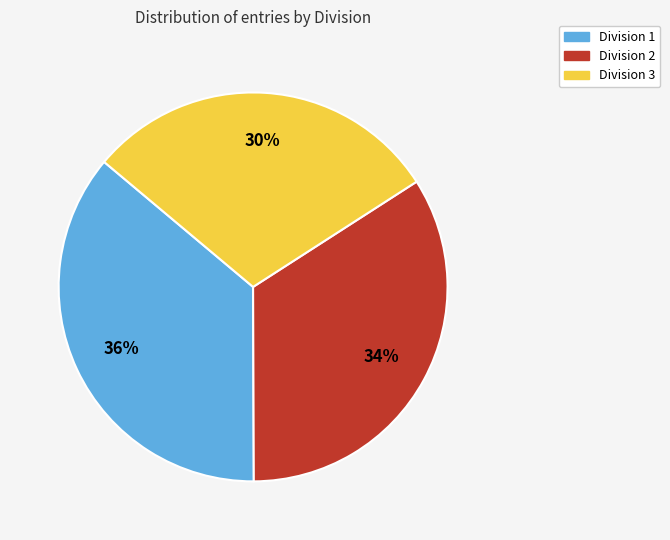

To the nearest percent, what is the difference between the largest and smallest slice percentages?

6%